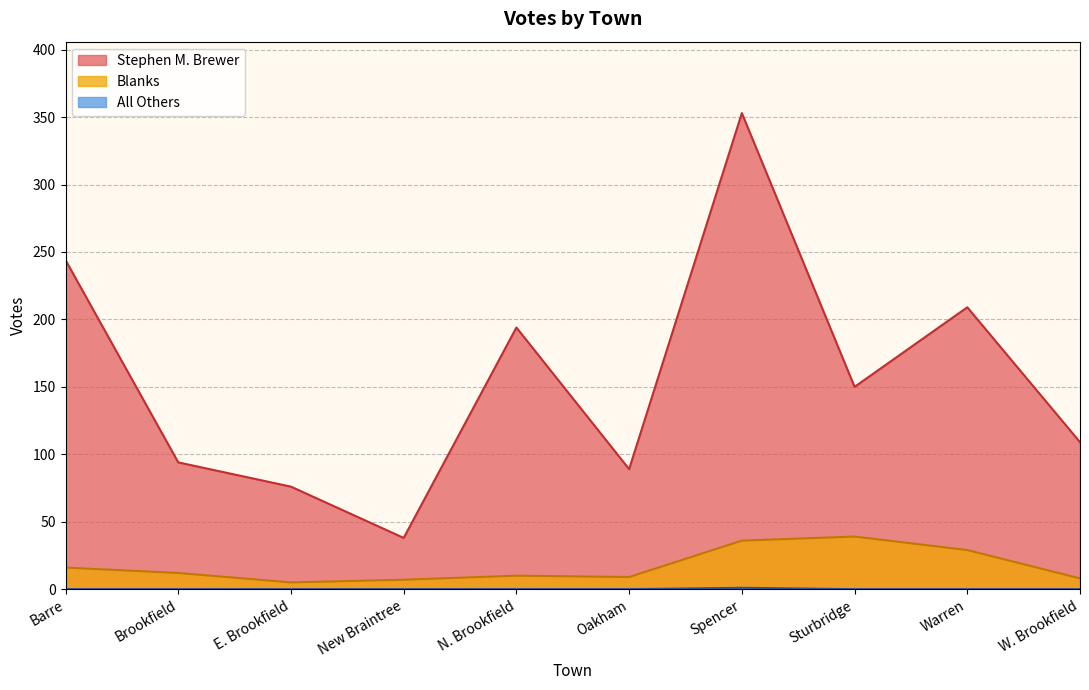

True or false: All Others and Blanks cross at least once.

False